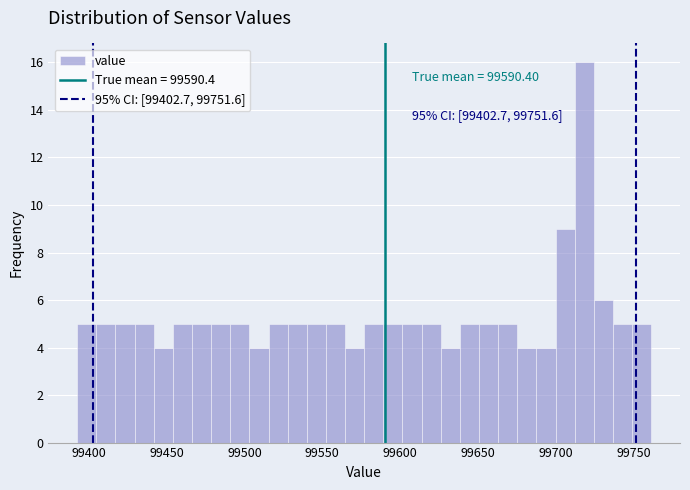

Read against the x-axis, roughly where is the centre of the tallest bar?

99720